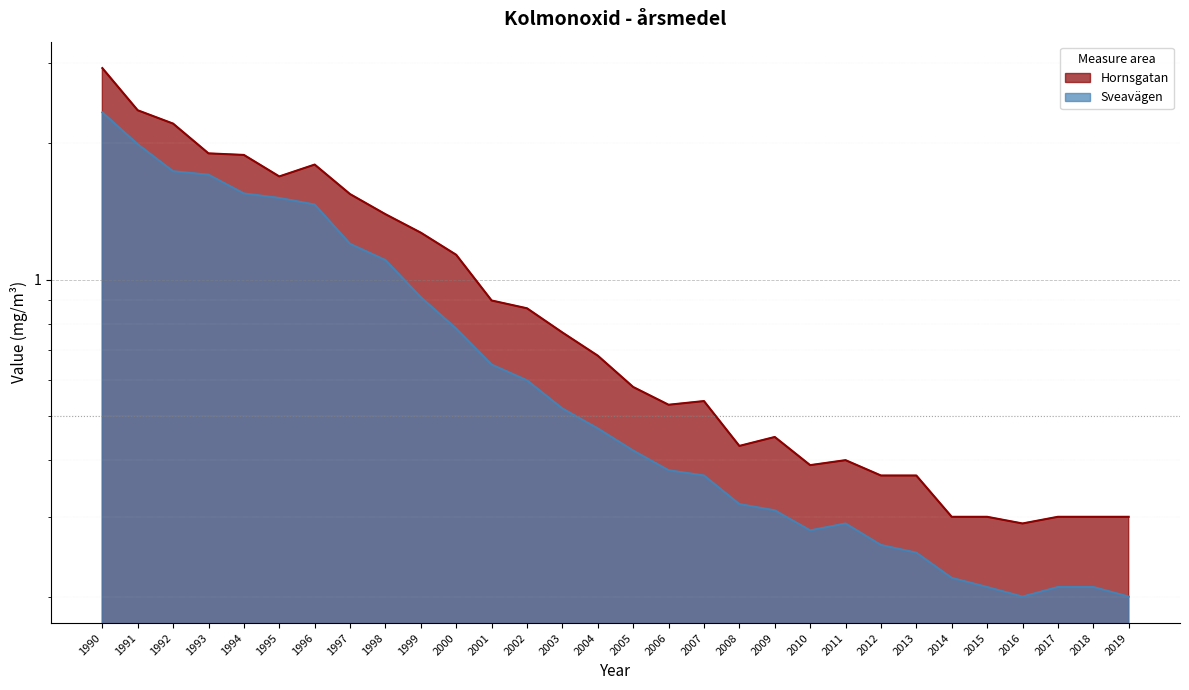

At which category does the chart reach its peak across all series?

1990